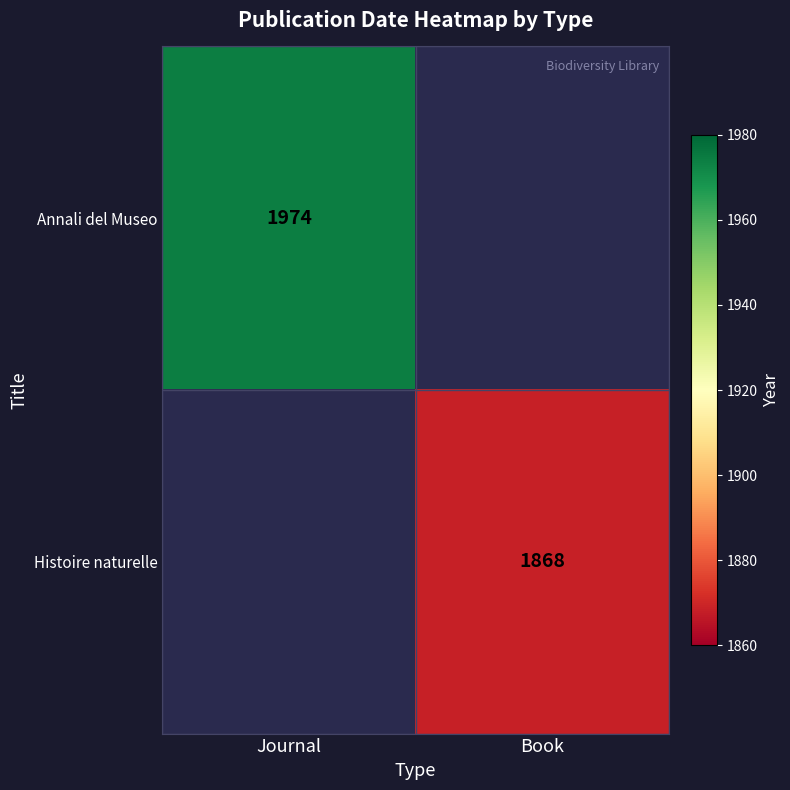

True or false: Histoire naturelle has a value of 3024 at Book.

False